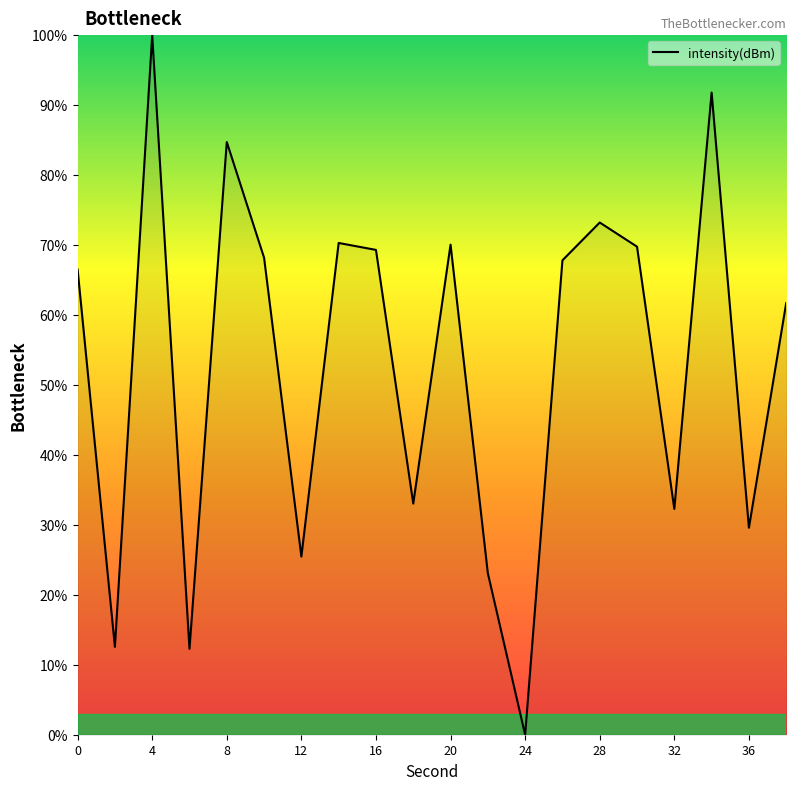

What is the maximum value shown in the chart?

100.0